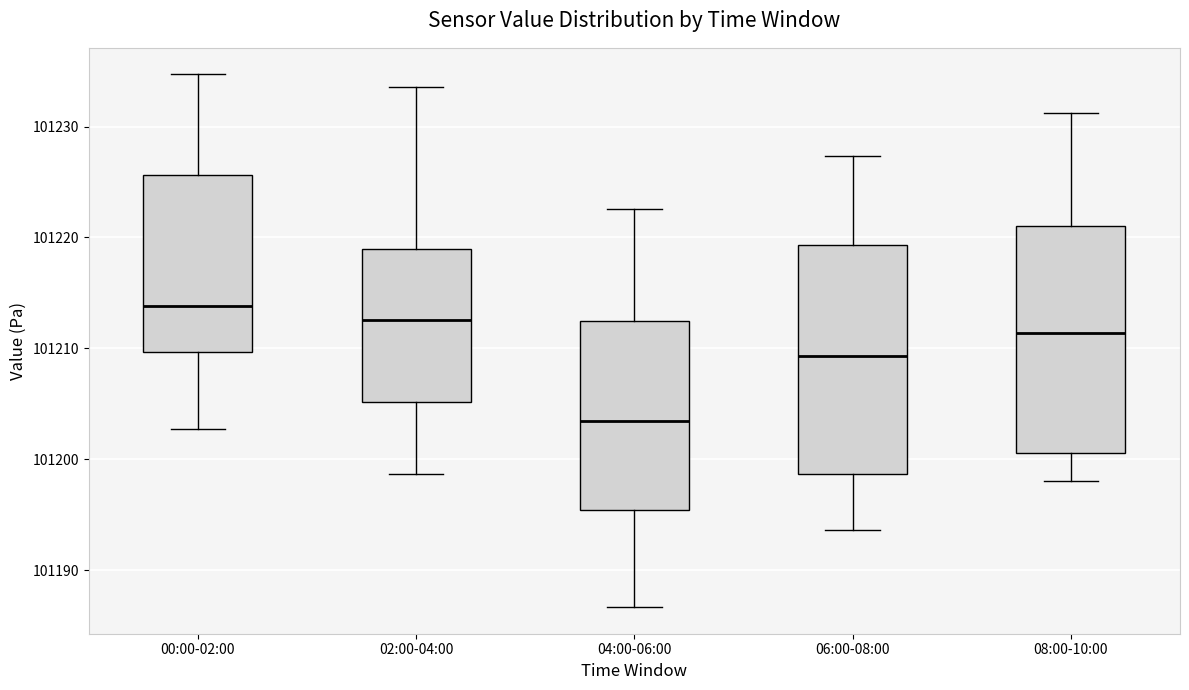

Reading left to right, transcribe this box plot: for each box, give where its median line is, the range the box spans, and where its two whiskers end, as read against the y-axis. The values are not printed on the chart, so give them approximately, as read against the axis.

00:00-02:00: median 101214, box 101210 to 101226, whiskers 101203 to 101235
02:00-04:00: median 101213, box 101205 to 101219, whiskers 101199 to 101234
04:00-06:00: median 101203, box 101195 to 101213, whiskers 101187 to 101223
06:00-08:00: median 101209, box 101199 to 101219, whiskers 101194 to 101227
08:00-10:00: median 101211, box 101201 to 101221, whiskers 101198 to 101231